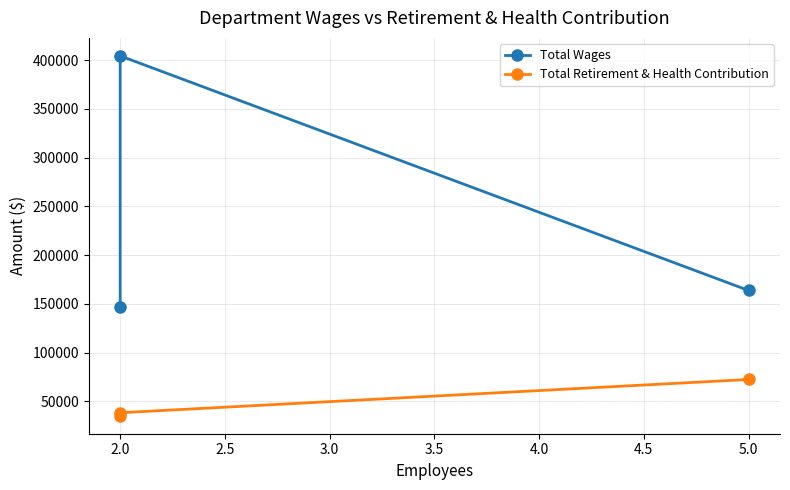

Is the value of Total Wages at 5.0 greater than the value of Total Retirement & Health Contribution at 2.0?

Yes